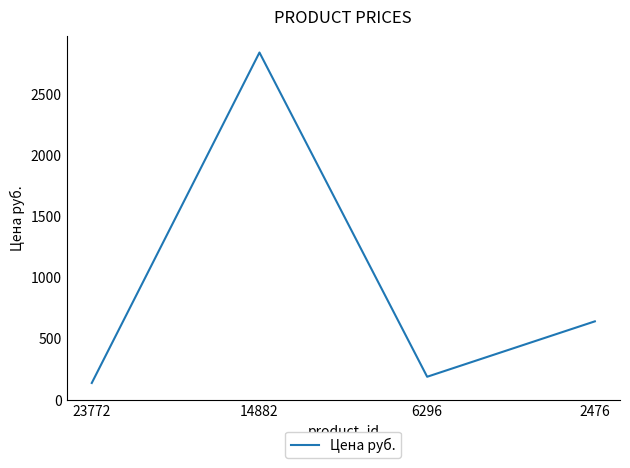

Is it true that the value at 14882 is 2840?

True